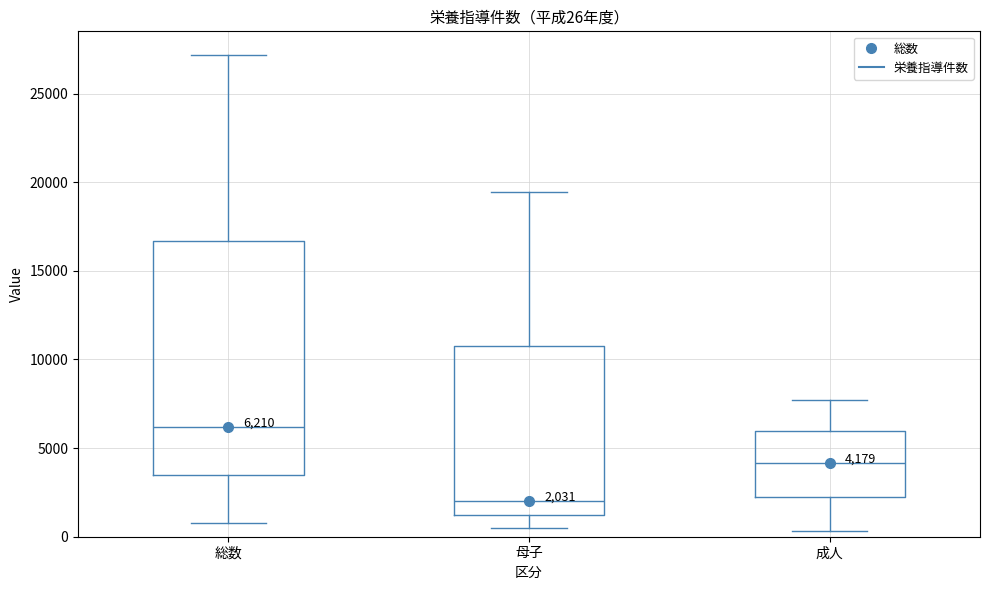

Which box's median line is the lowest?

母子